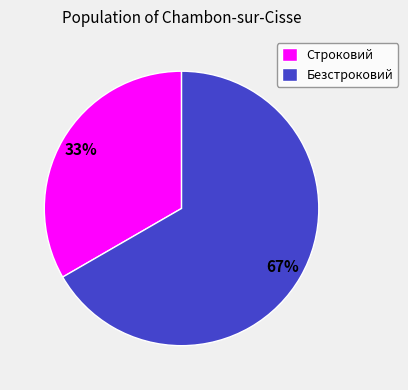

Does Строковий account for over 50% of the chart?

No